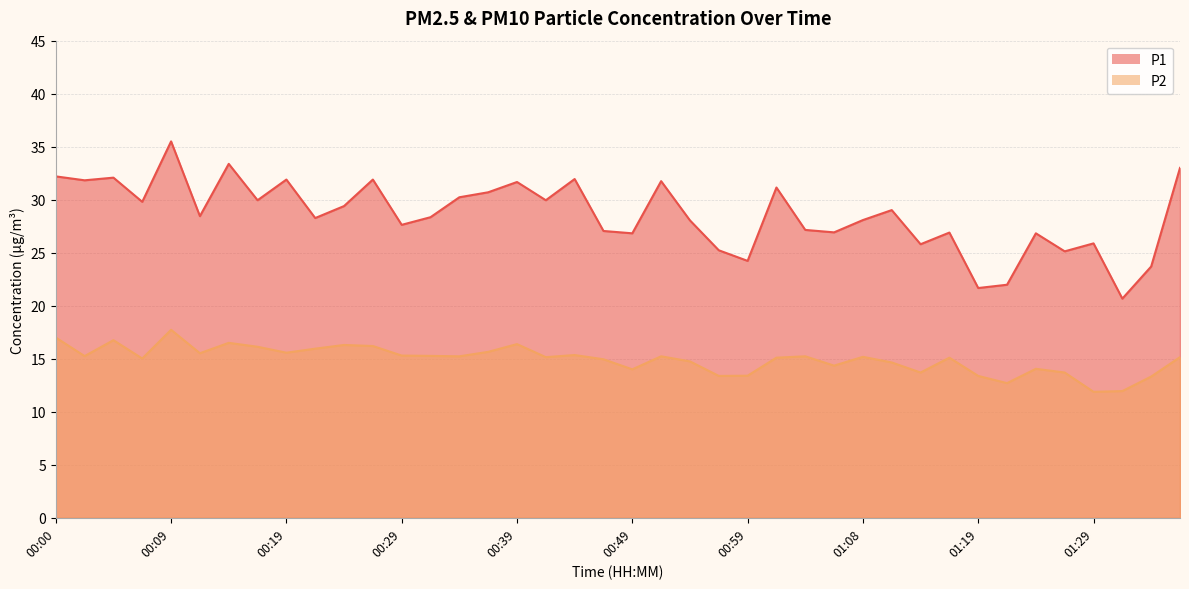

At which label does P2 reach its peak?

00:09